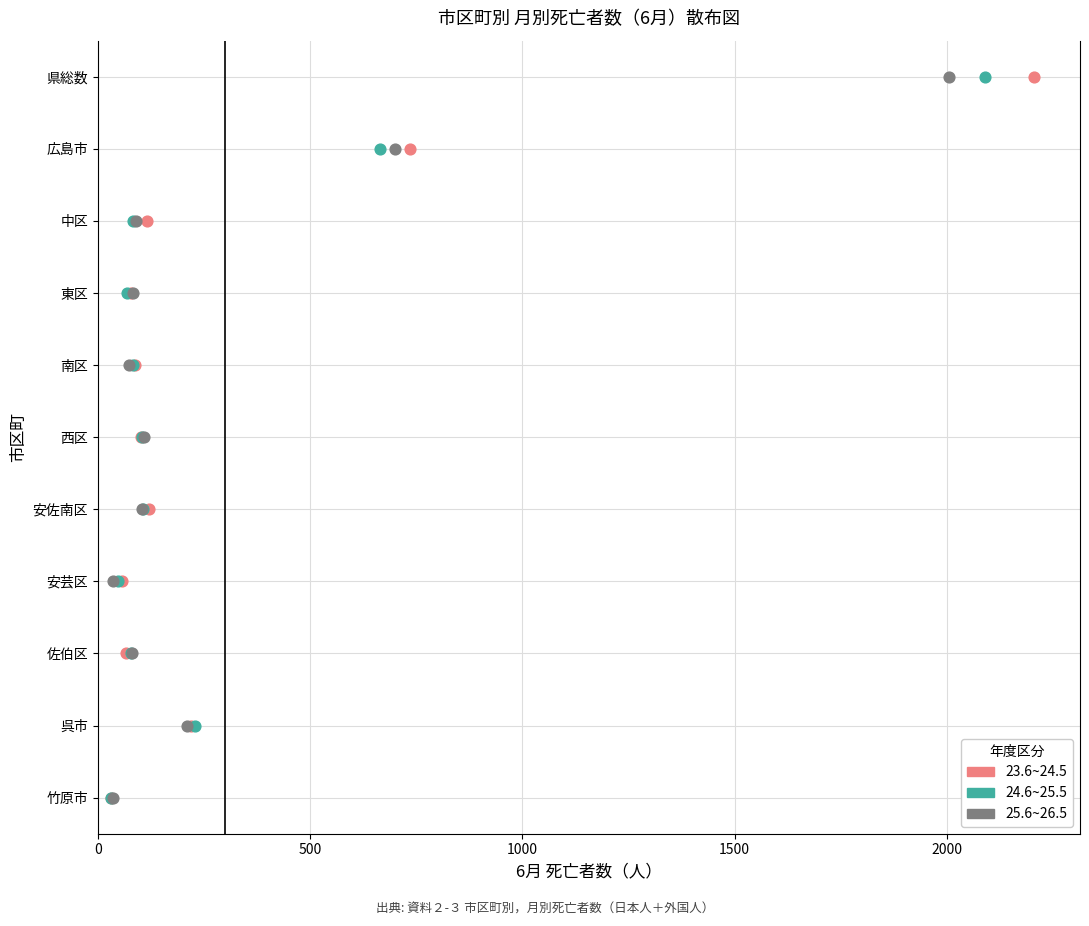

What are all the series names shown in the legend?

23.6~24.5, 24.6~25.5, 25.6~26.5